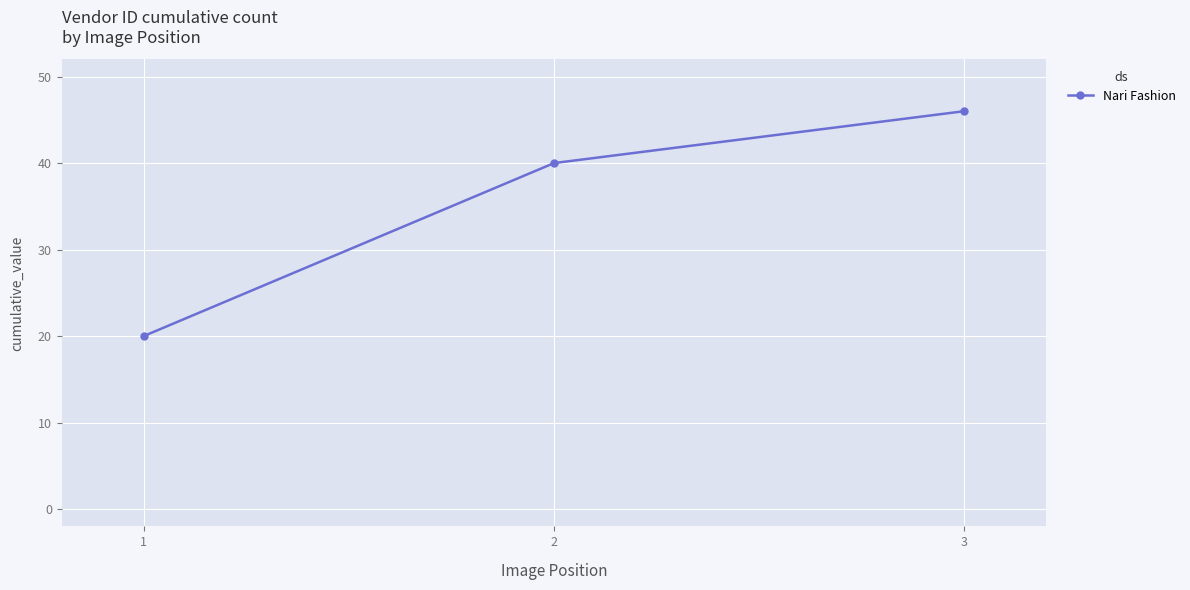

What value does the data have at 1, to the nearest 5?

20